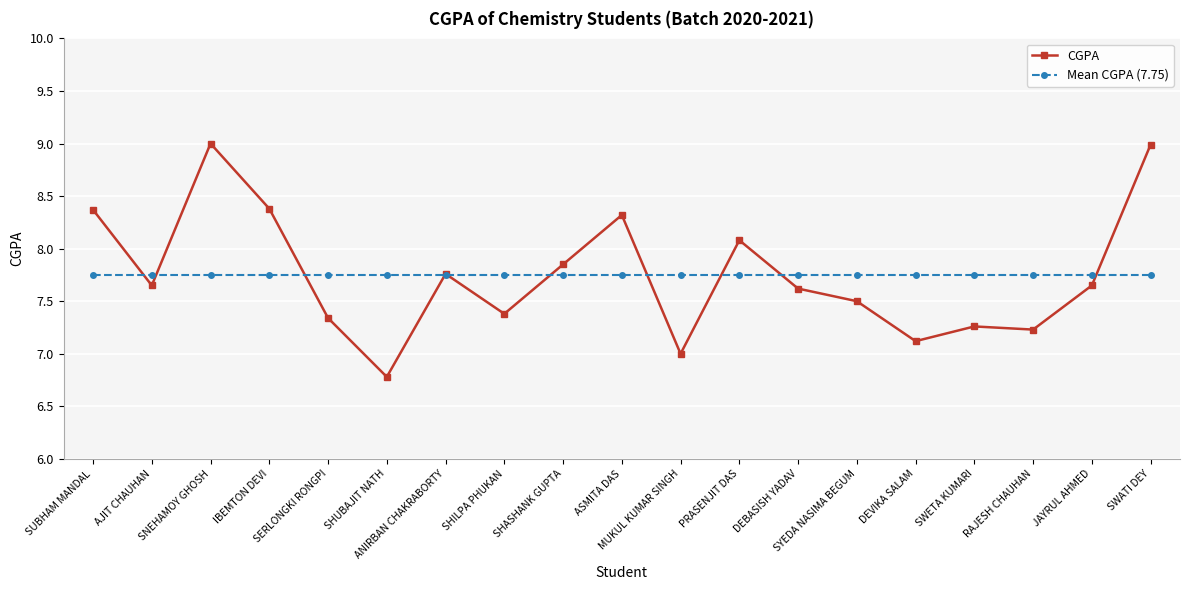

What is the total value across all series at SYEDA NASIMA BEGUM?

15.3